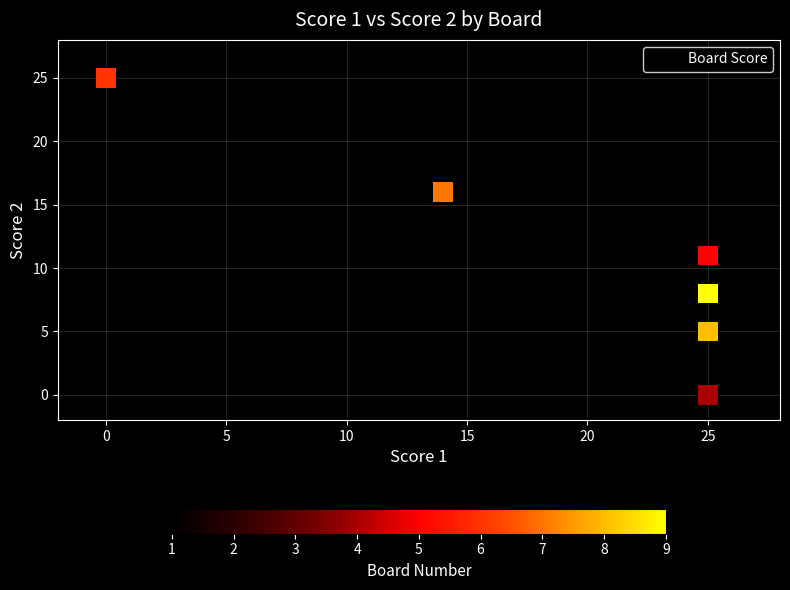

What Y value in the scatter plot is closest to 12?

11